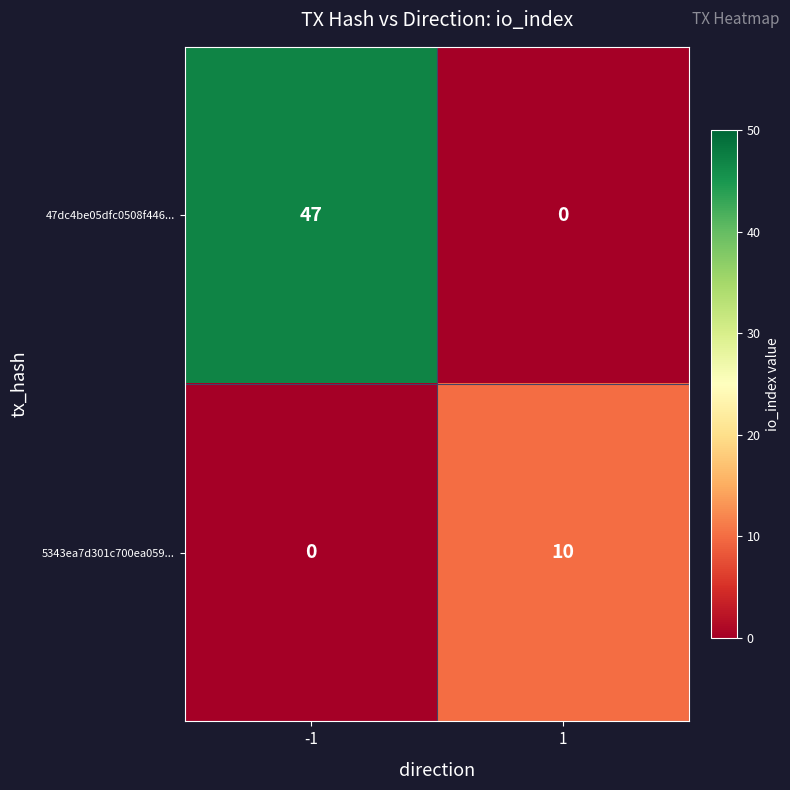

At which category does the chart reach its peak across all series?

-1